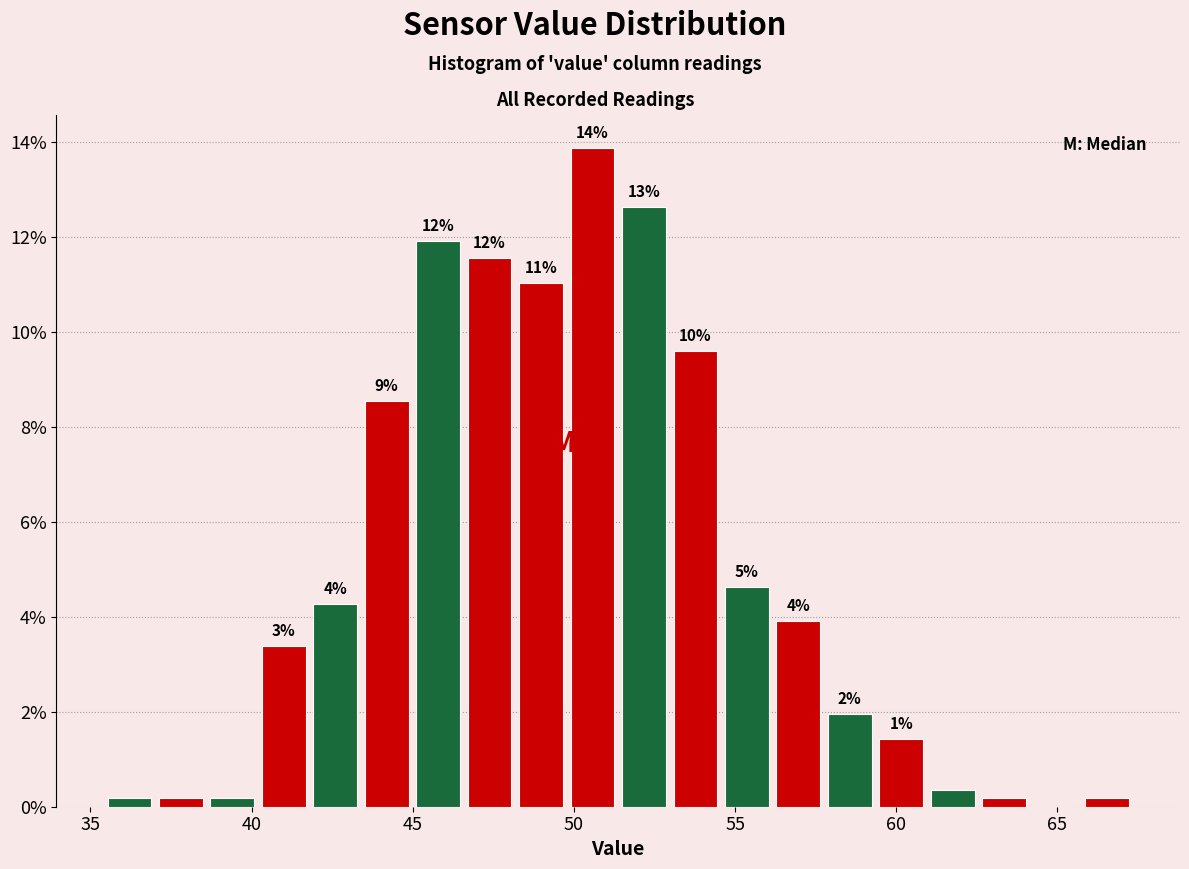

Read against the x-axis, roughly where is the centre of the tallest bar?

50.5